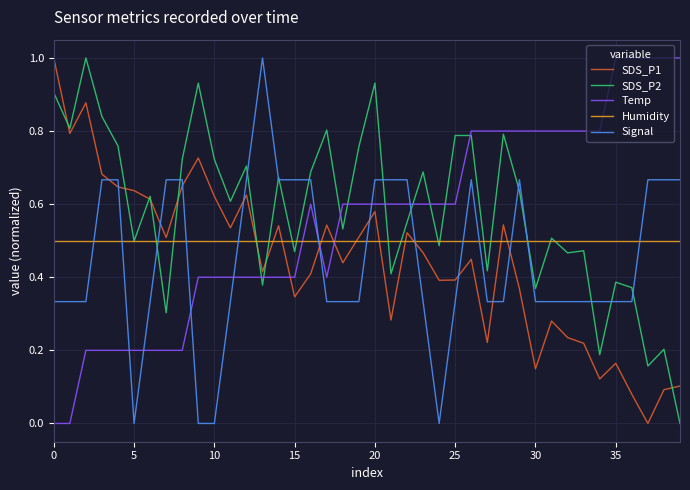

How many times do Signal and Humidity cross each other?

13